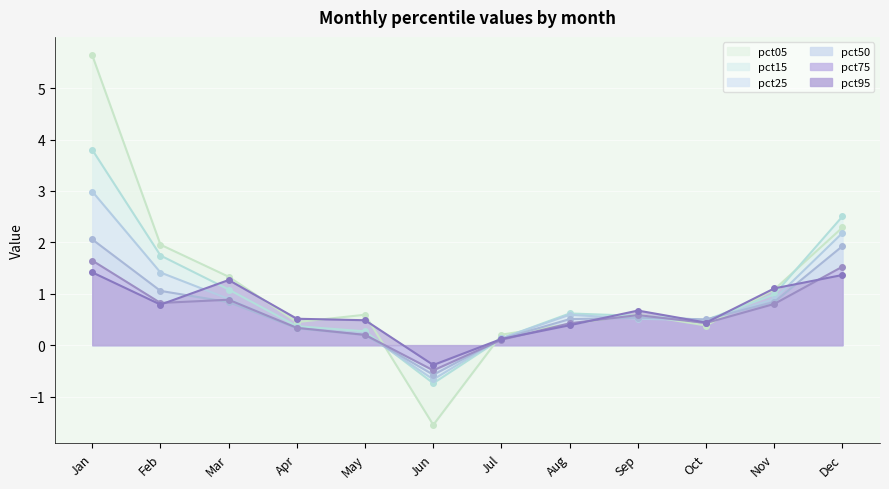

What are all the series names shown in the legend?

pct05, pct15, pct25, pct50, pct75, pct95